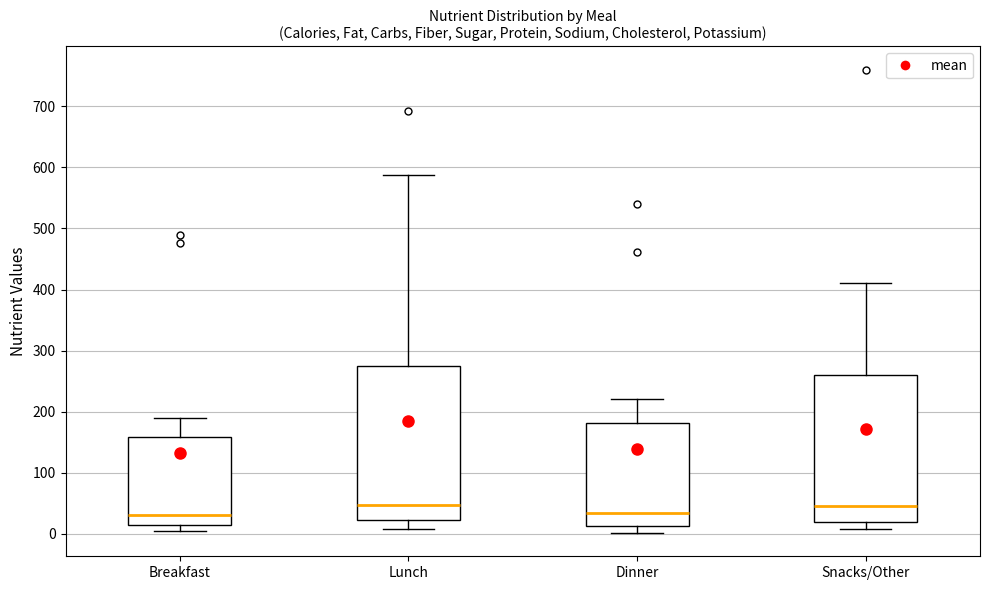

Reading left to right, transcribe this box plot: for each box, give where its median line is, the range the box spans, and where its two whiskers end, as read against the y-axis. The values are not printed on the chart, so give them approximately, as read against the axis.

Breakfast: median 30, box 10 to 160, whiskers 0 to 190
Lunch: median 50, box 20 to 270, whiskers 10 to 590
Dinner: median 30, box 10 to 180, whiskers 0 to 220
Snacks/Other: median 50, box 20 to 260, whiskers 10 to 410